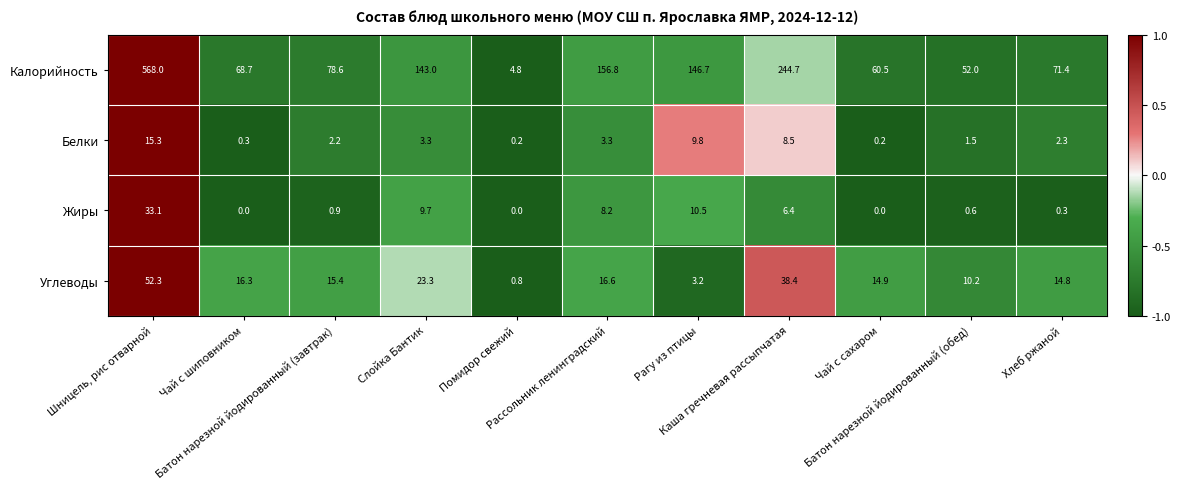

How many series are shown in this chart?

4